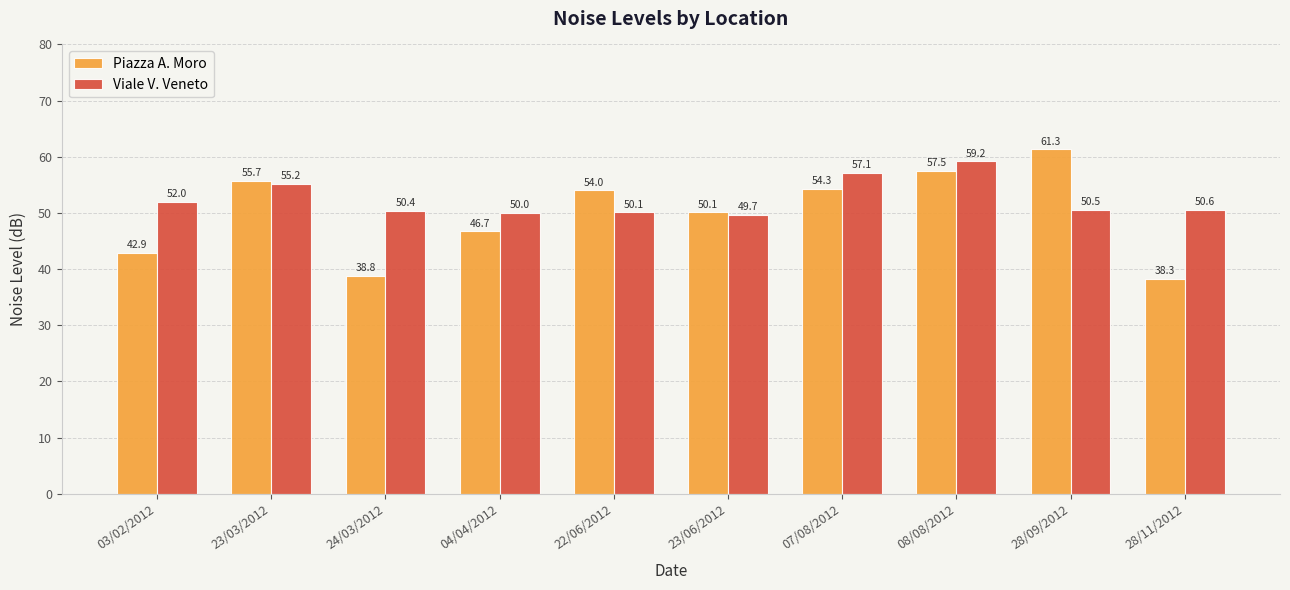

At which label does Viale V. Veneto reach its peak?

08/08/2012